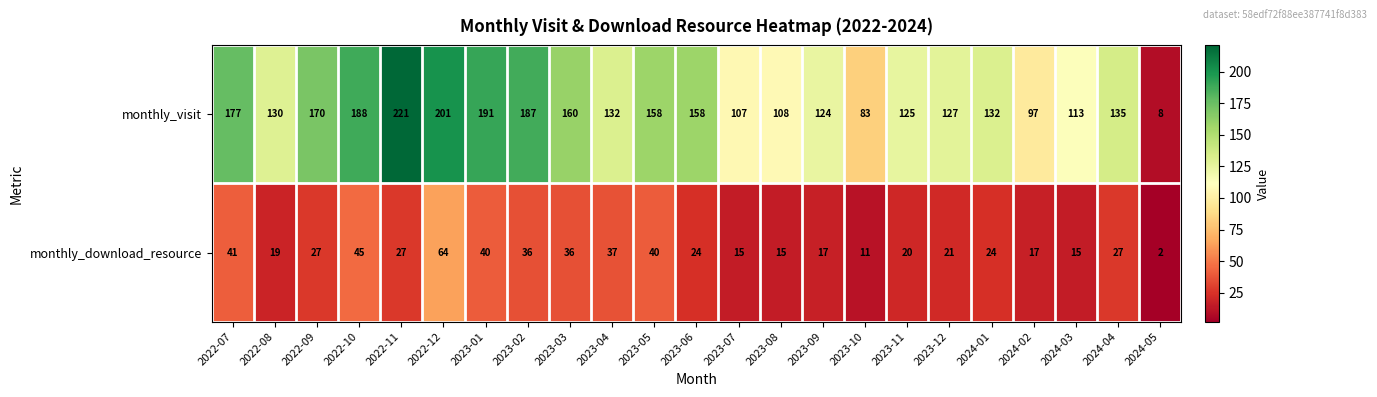

The monthly_visit series shows 244 at 2023-06. True or false?

False